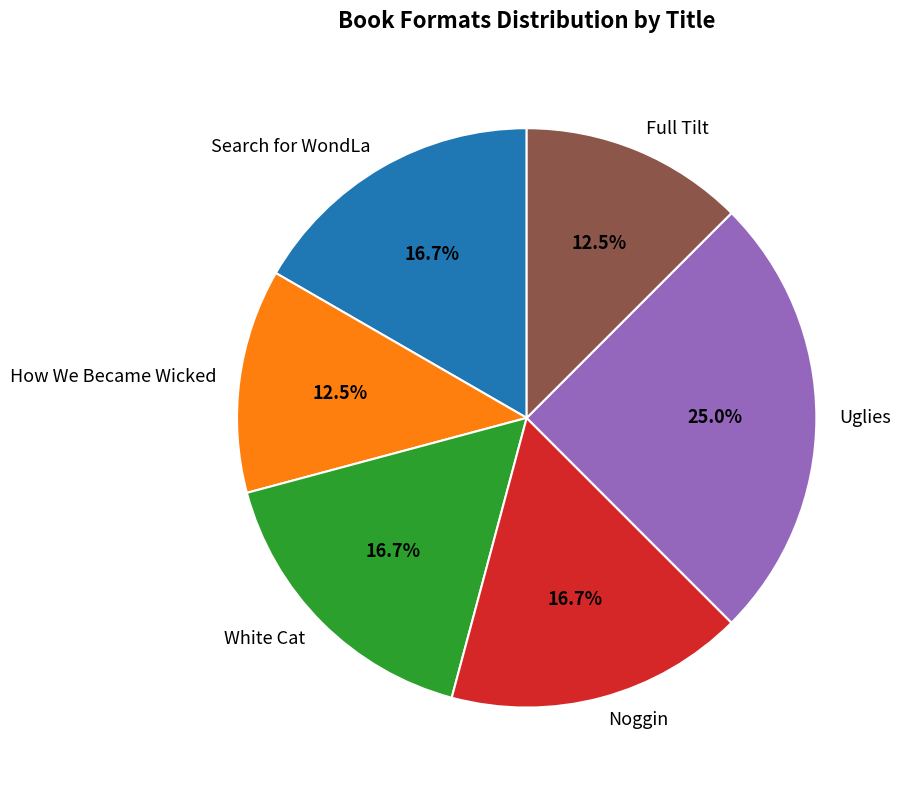

Is there a majority slice in this chart?

No